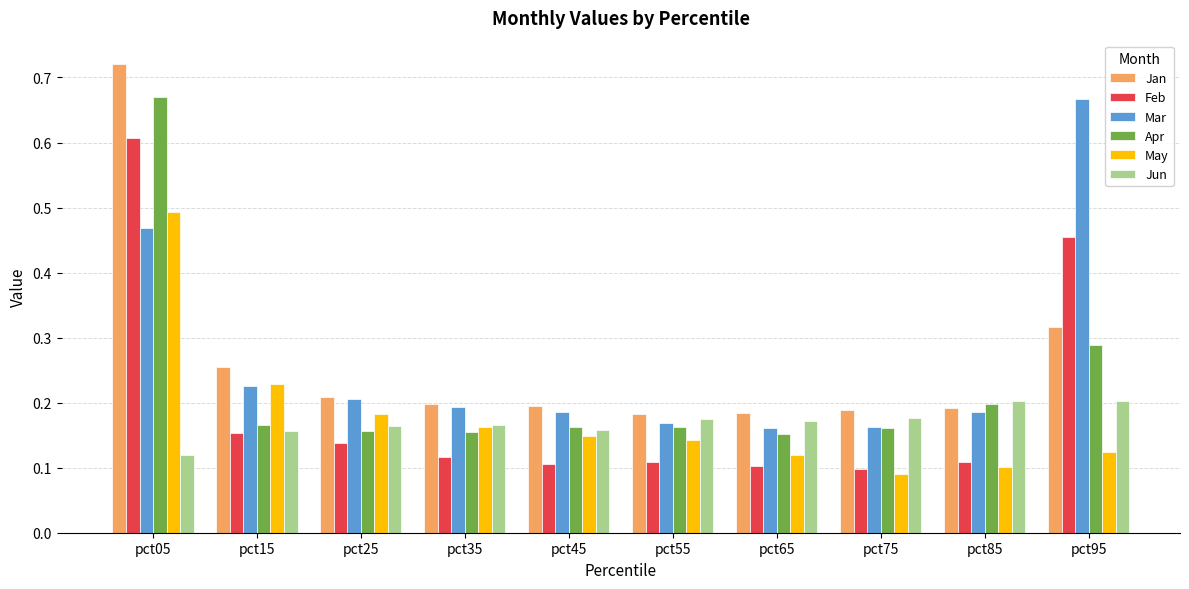

What is the sum of all Jan values?

2.6